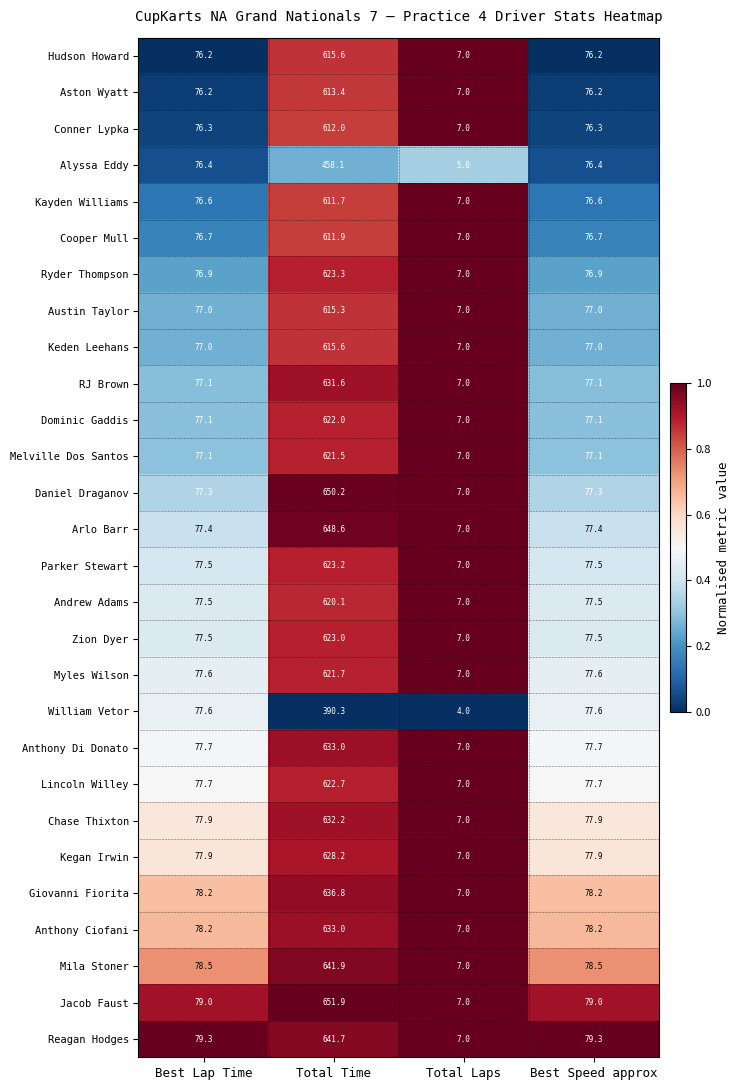

What value does the Zion Dyer series have at Best Speed approx?

77.5